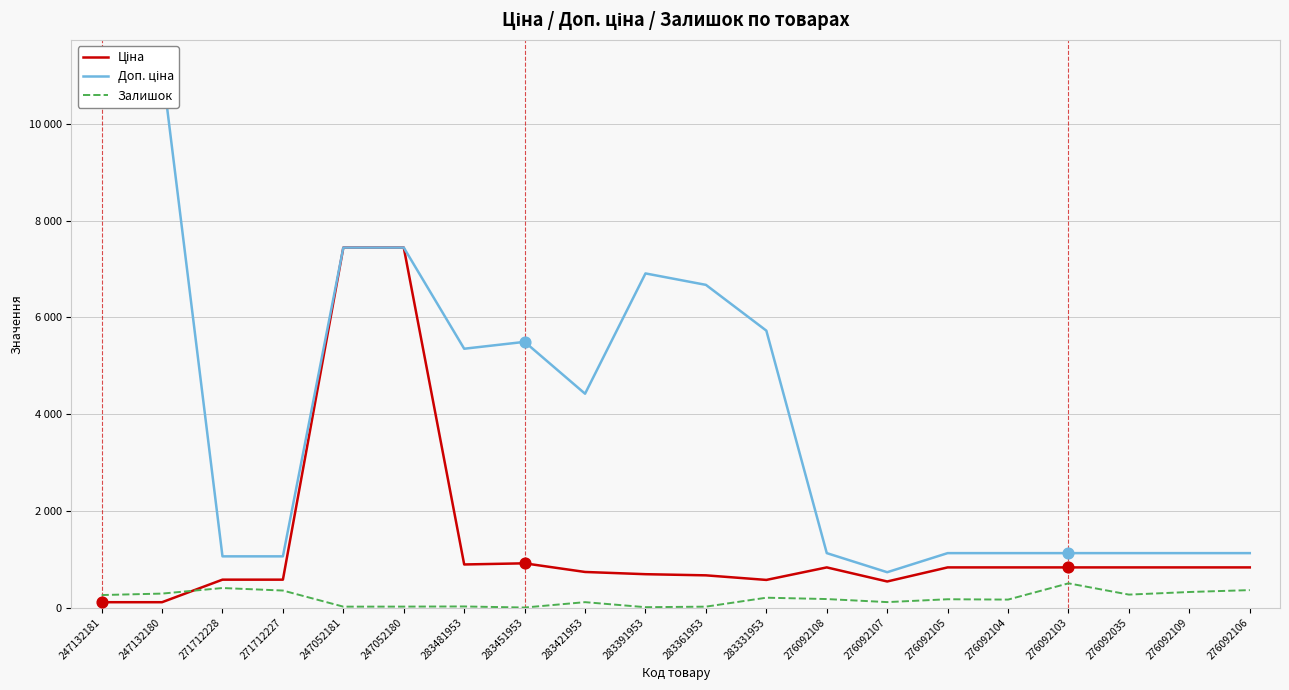

Which series reaches the maximum Y coordinate?

Доп. ціна